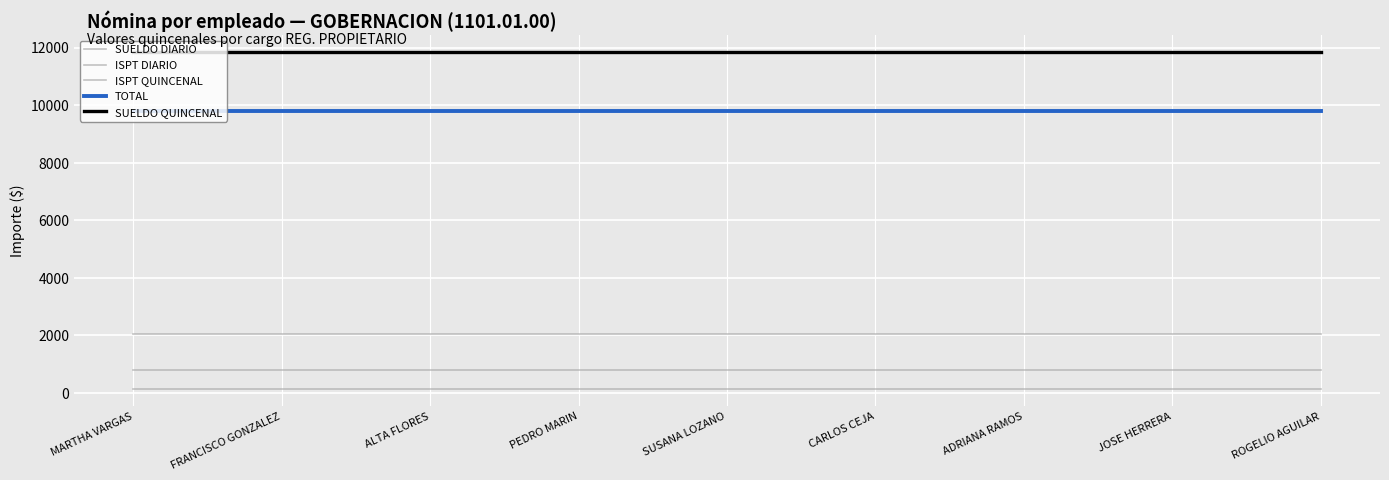

List the labels in order of TOTAL value, smallest first.

MARTHA VARGAS, FRANCISCO GONZALEZ, ALTA FLORES, PEDRO MARIN, SUSANA LOZANO, CARLOS CEJA, ADRIANA RAMOS, JOSE HERRERA, ROGELIO AGUILAR